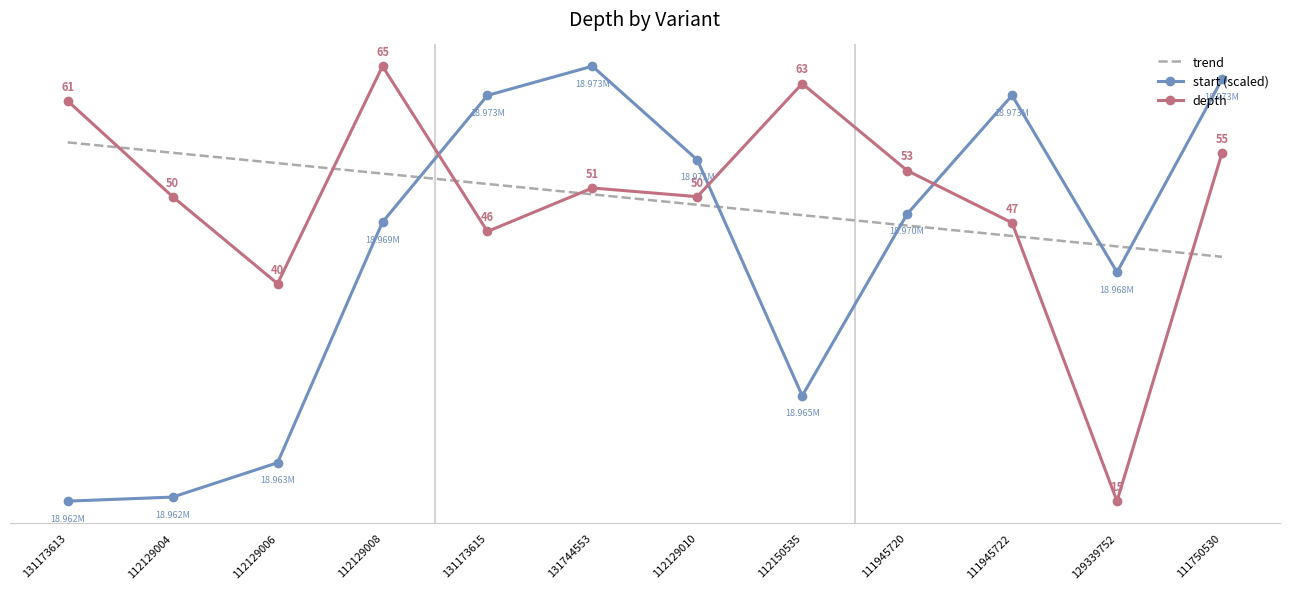

How many intersections are there between depth and trend?

6